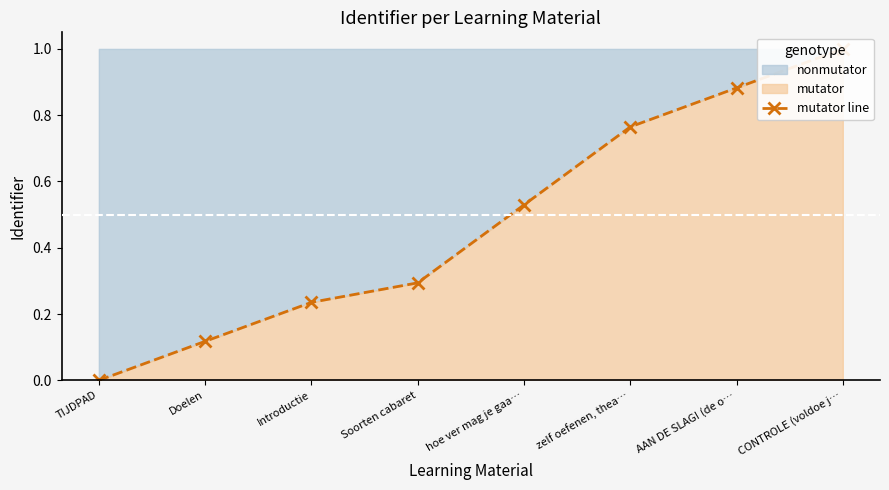

Does the chart display data point markers on the line(s)?

Yes